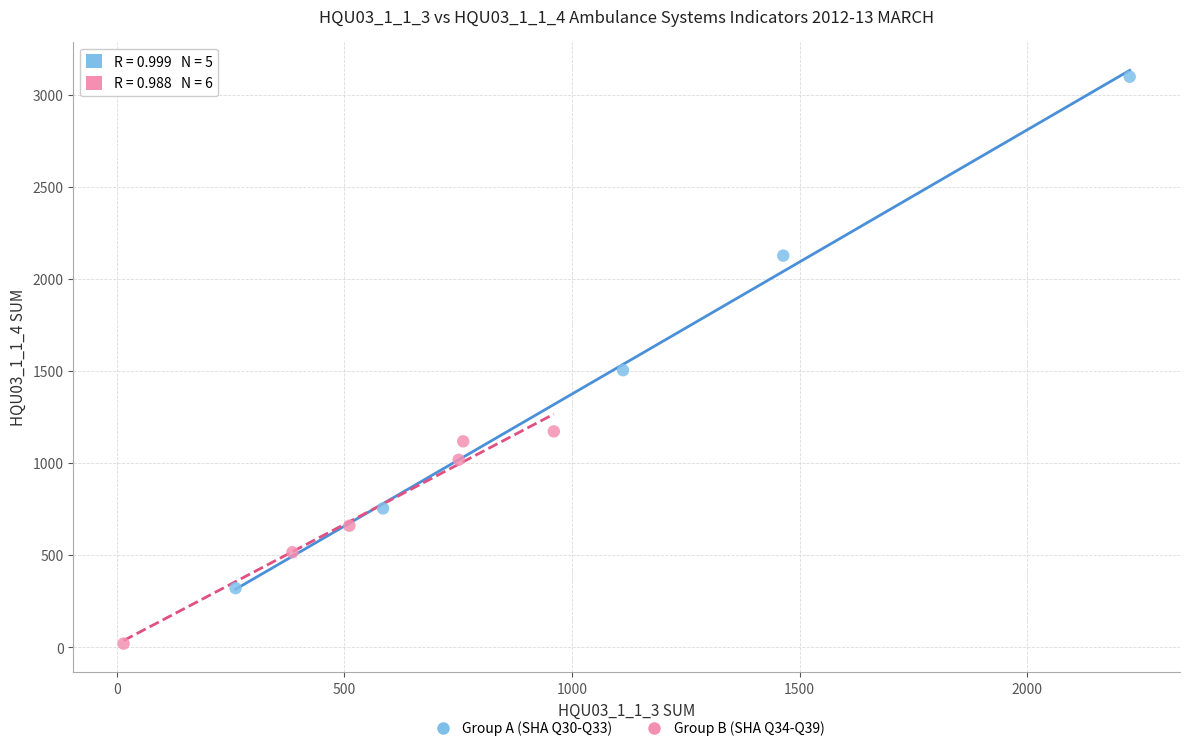

Which series has the widest spread of Y values?

Group A (SHA Q30-Q33)